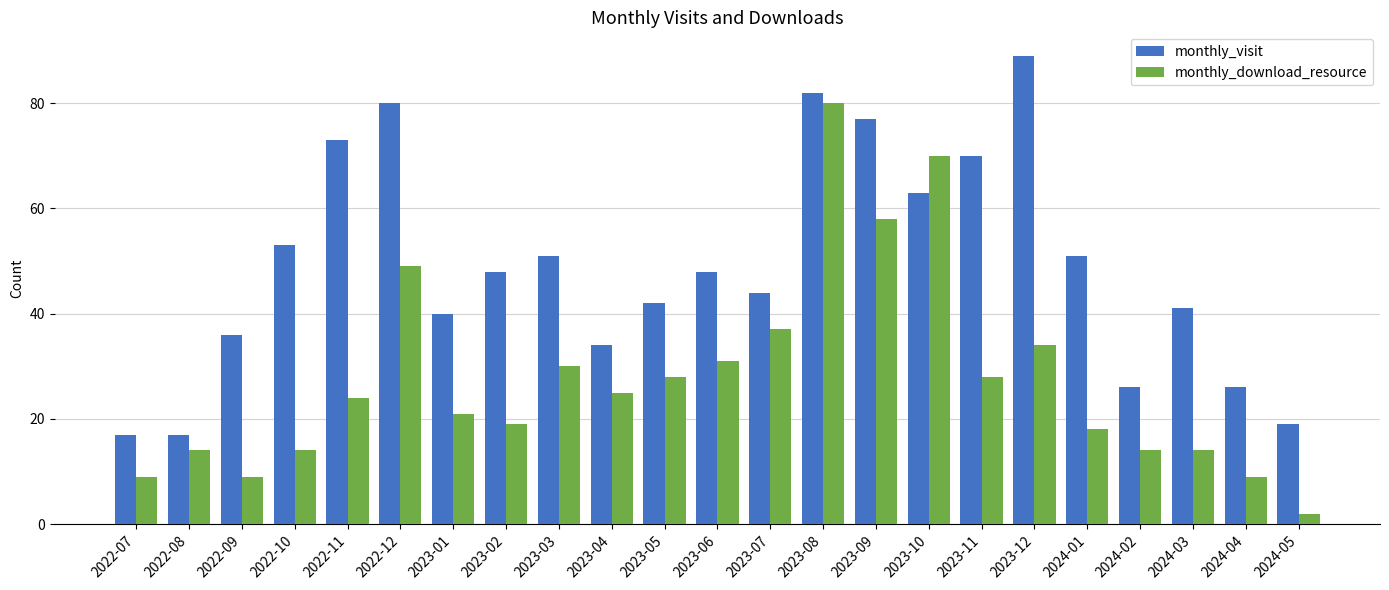

Reading right to left, list all the values displayed in this chart.

monthly_visit: 19	26	41	26	51	89	70	63	77	82	44	48	42	34	51	48	40	80	73	53	36	17	17
monthly_download_resource: 2	9	14	14	18	34	28	70	58	80	37	31	28	25	30	19	21	49	24	14	9	14	9